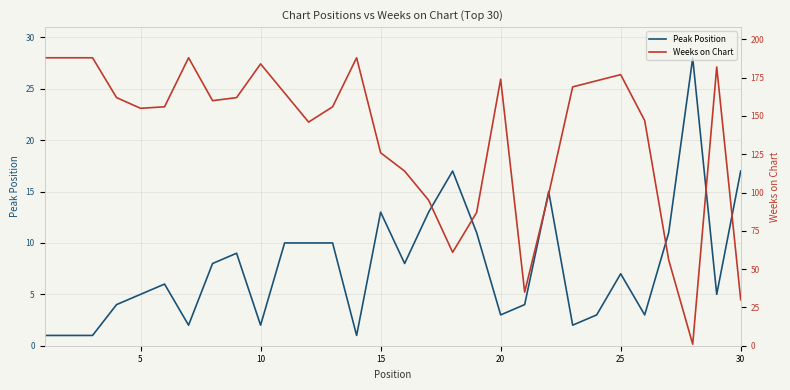

The value of Peak Position at 30 is 17. True or false?

True